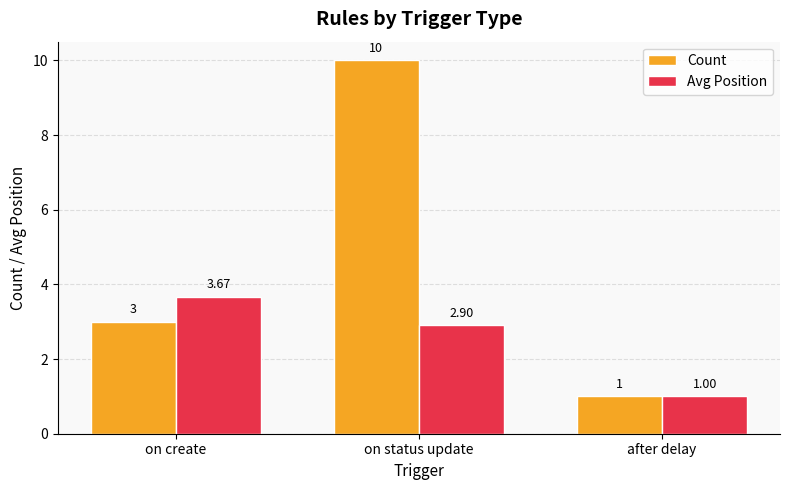

List the series in order of their overall mean, lowest first.

Avg Position, Count